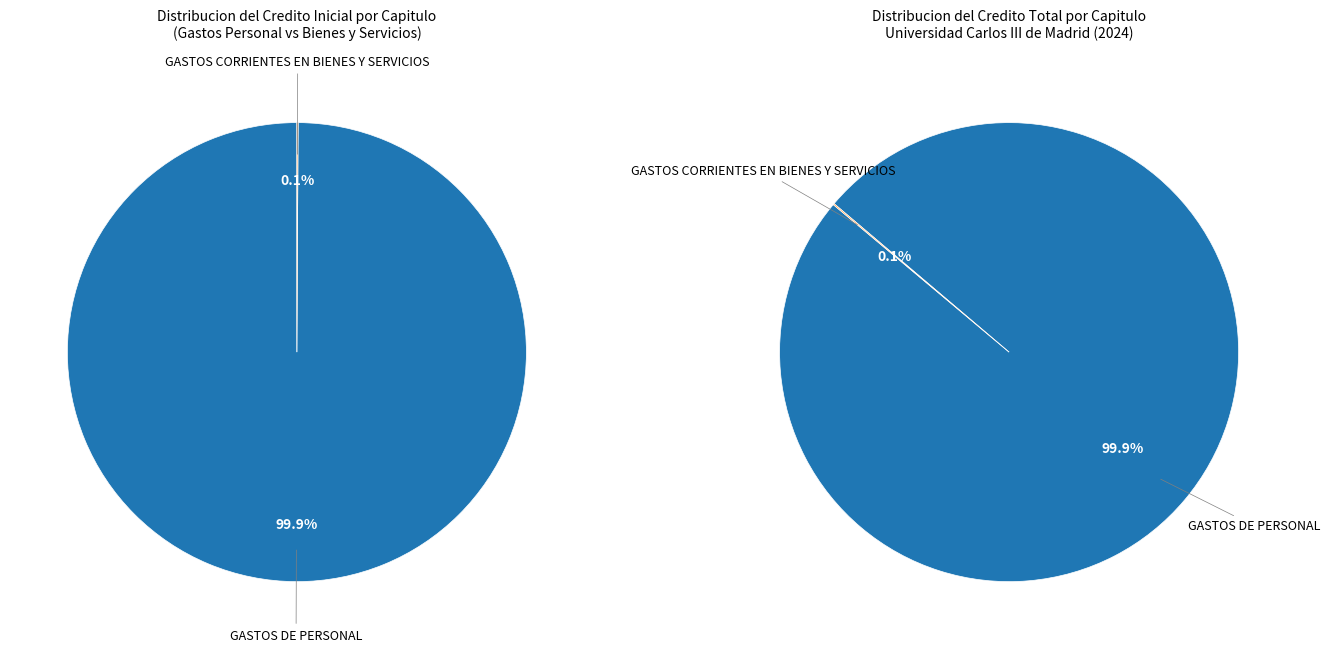

Is 2 the majority of the pie?

No